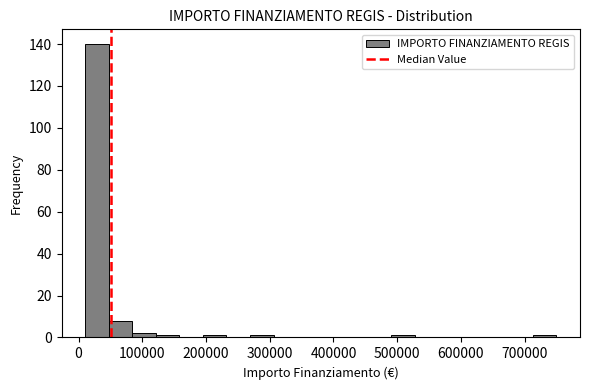

Read against the x-axis, roughly where is the centre of the tallest bar?

30000